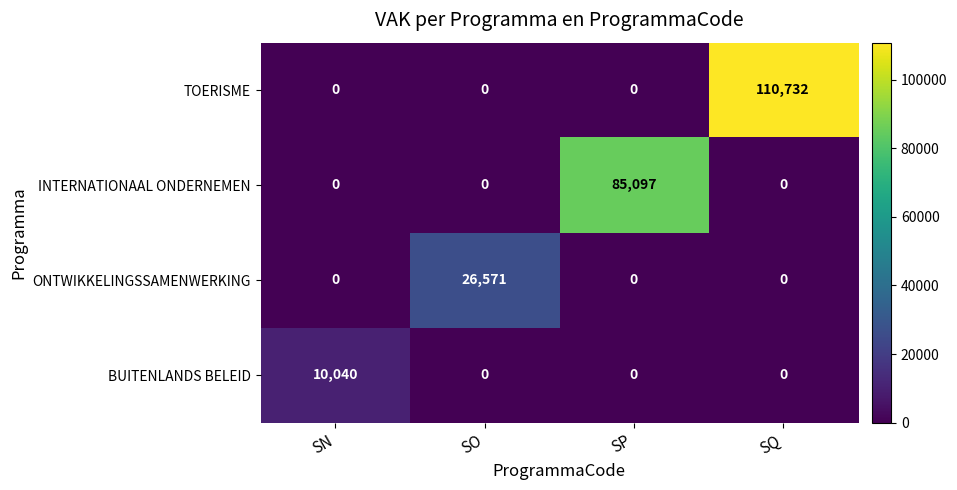

At which category does the chart reach its peak across all series?

SQ